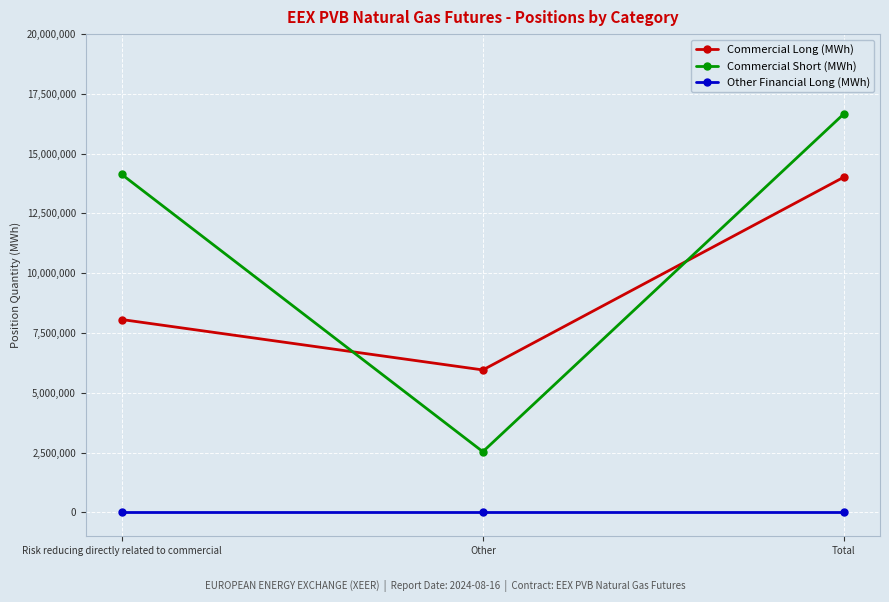

What position from the left is Risk reducing directly related to commercial?

1